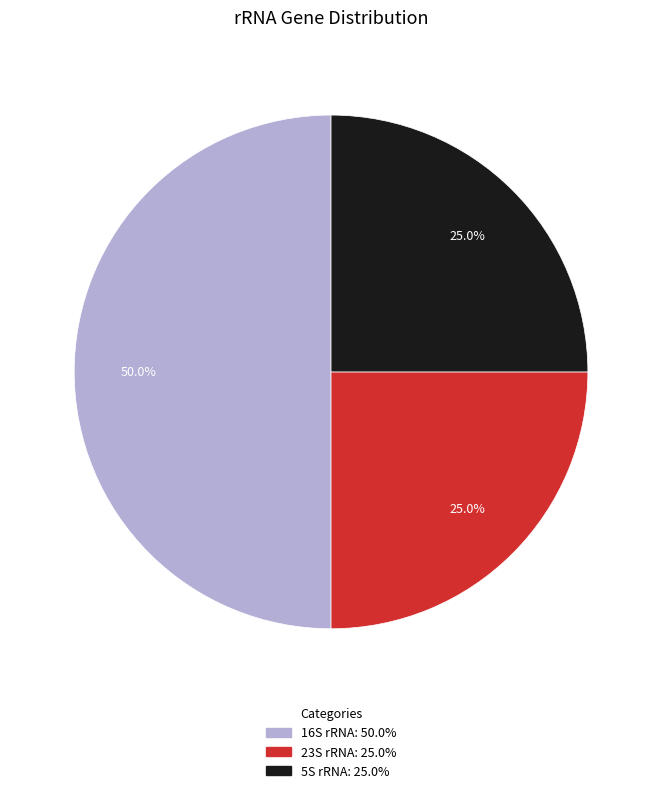

What portion of the pie excludes 5S rRNA?

75.0%